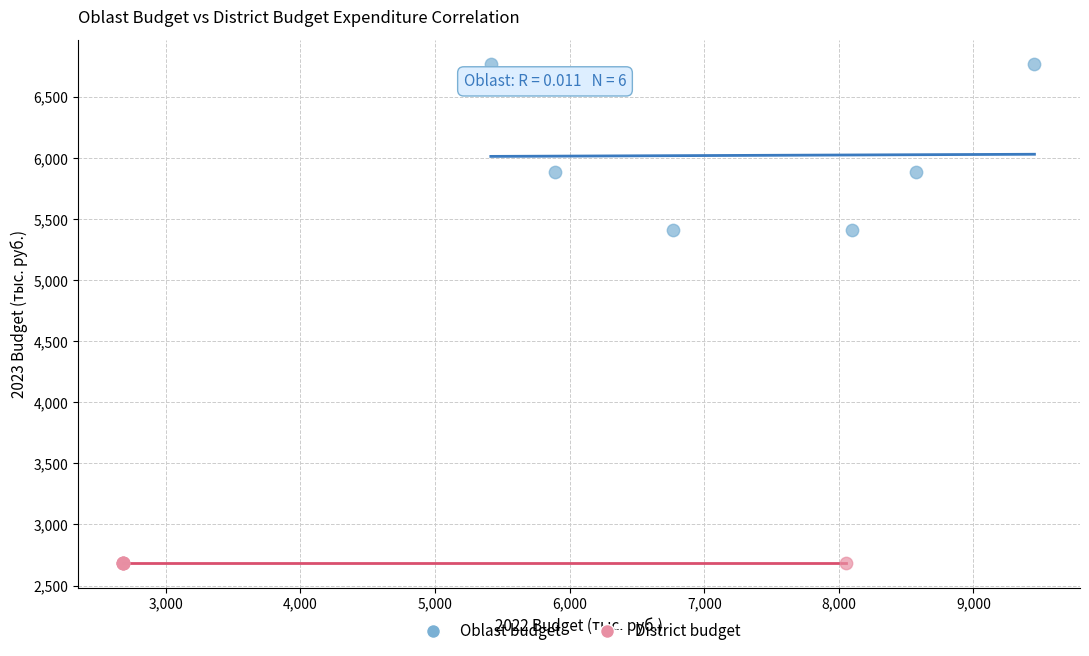

Which series contains the lowest Y value?

District budget